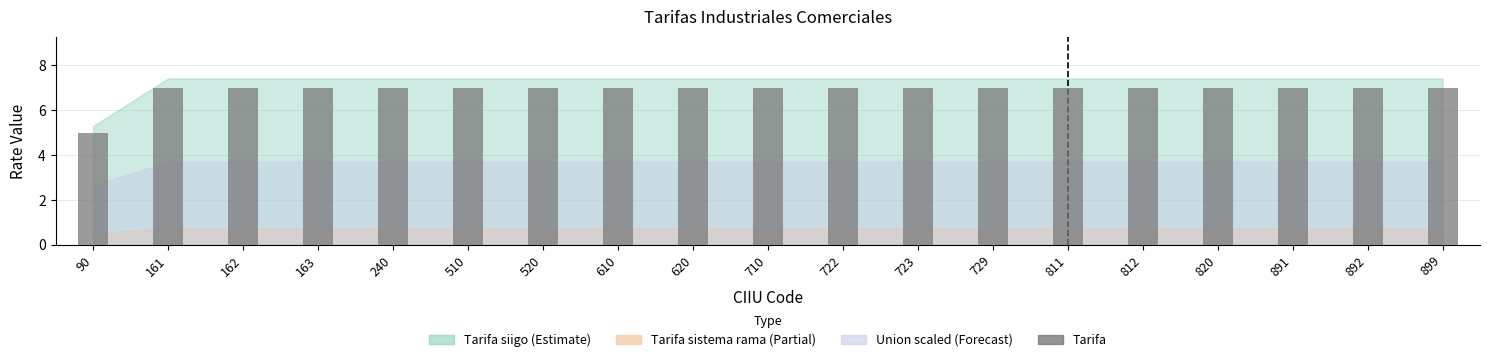

Reading left to right, list all the values displayed in this chart.

5	7	7	7	7	7	7	7	7	7	7	7	7	7	7	7	7	7	7